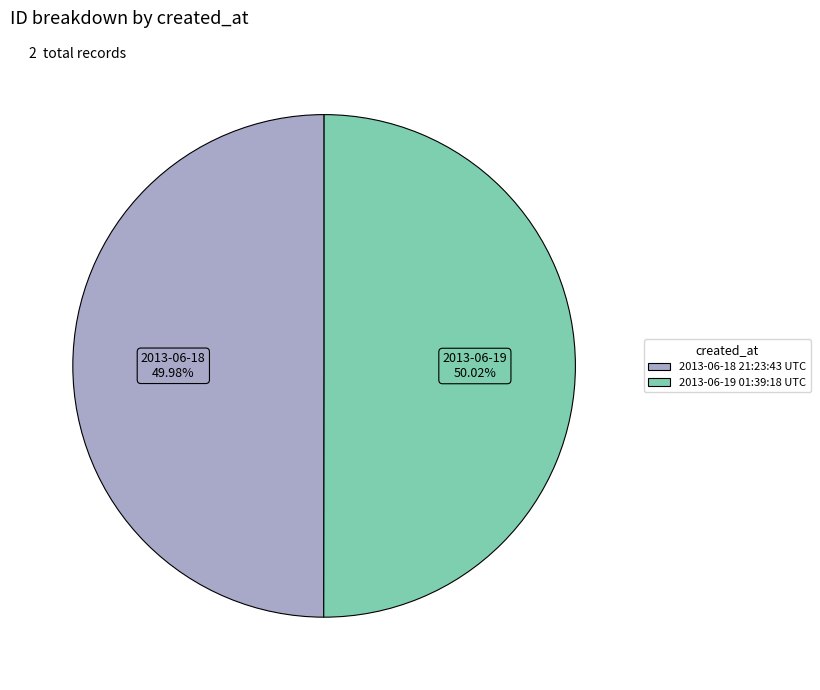

Combined, what portion of the pie is 2013-06-19 01:39:18 UTC and 2013-06-18 21:23:43 UTC?

100.0%